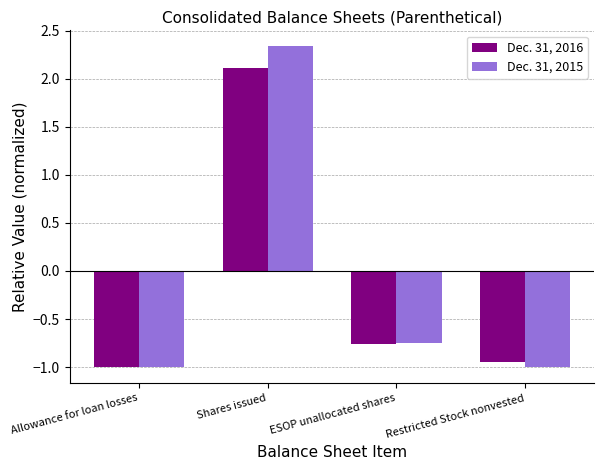

What is the maximum value shown in the chart?

2.3